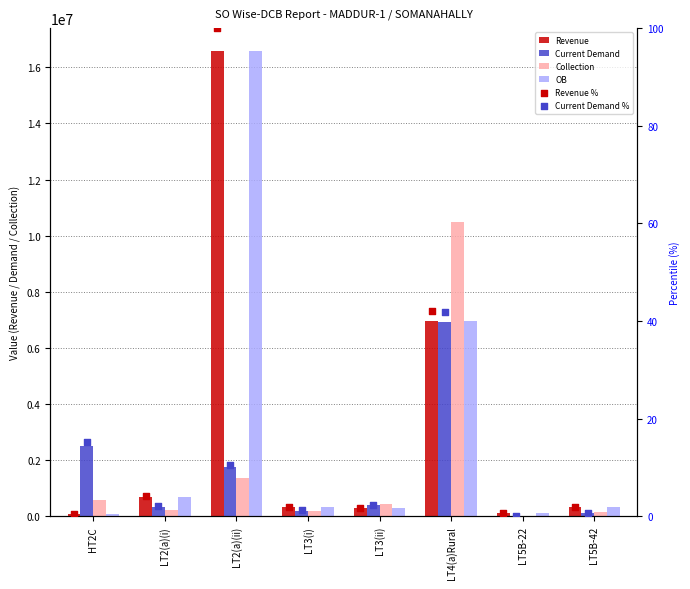

Is the value of Collection at LT4(a)Rural greater than the value of Current Demand at LT2(a)(i)?

Yes